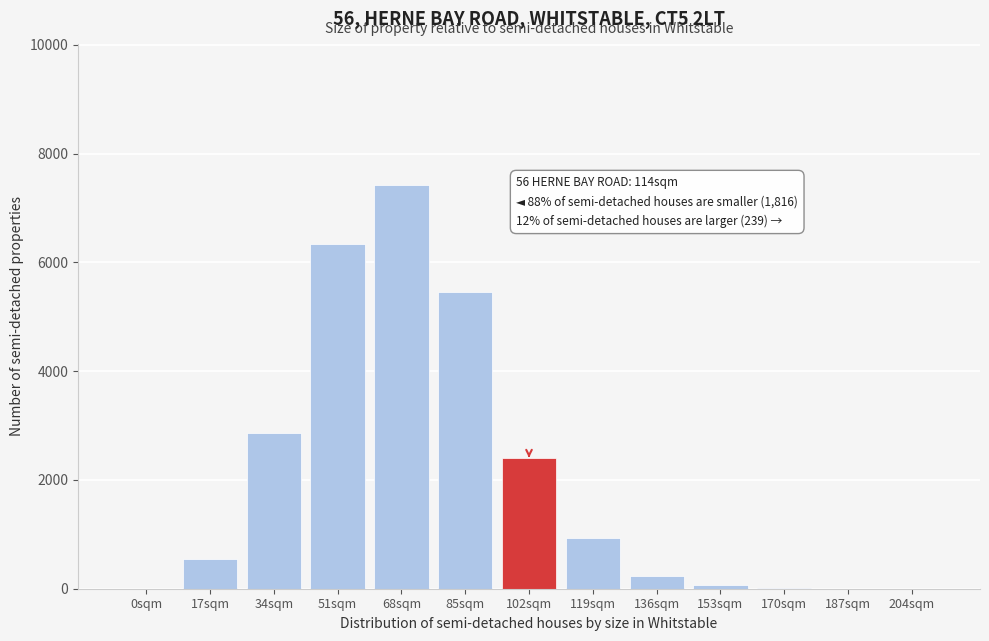

Is it true that the value at 68sqm is 7415?

True